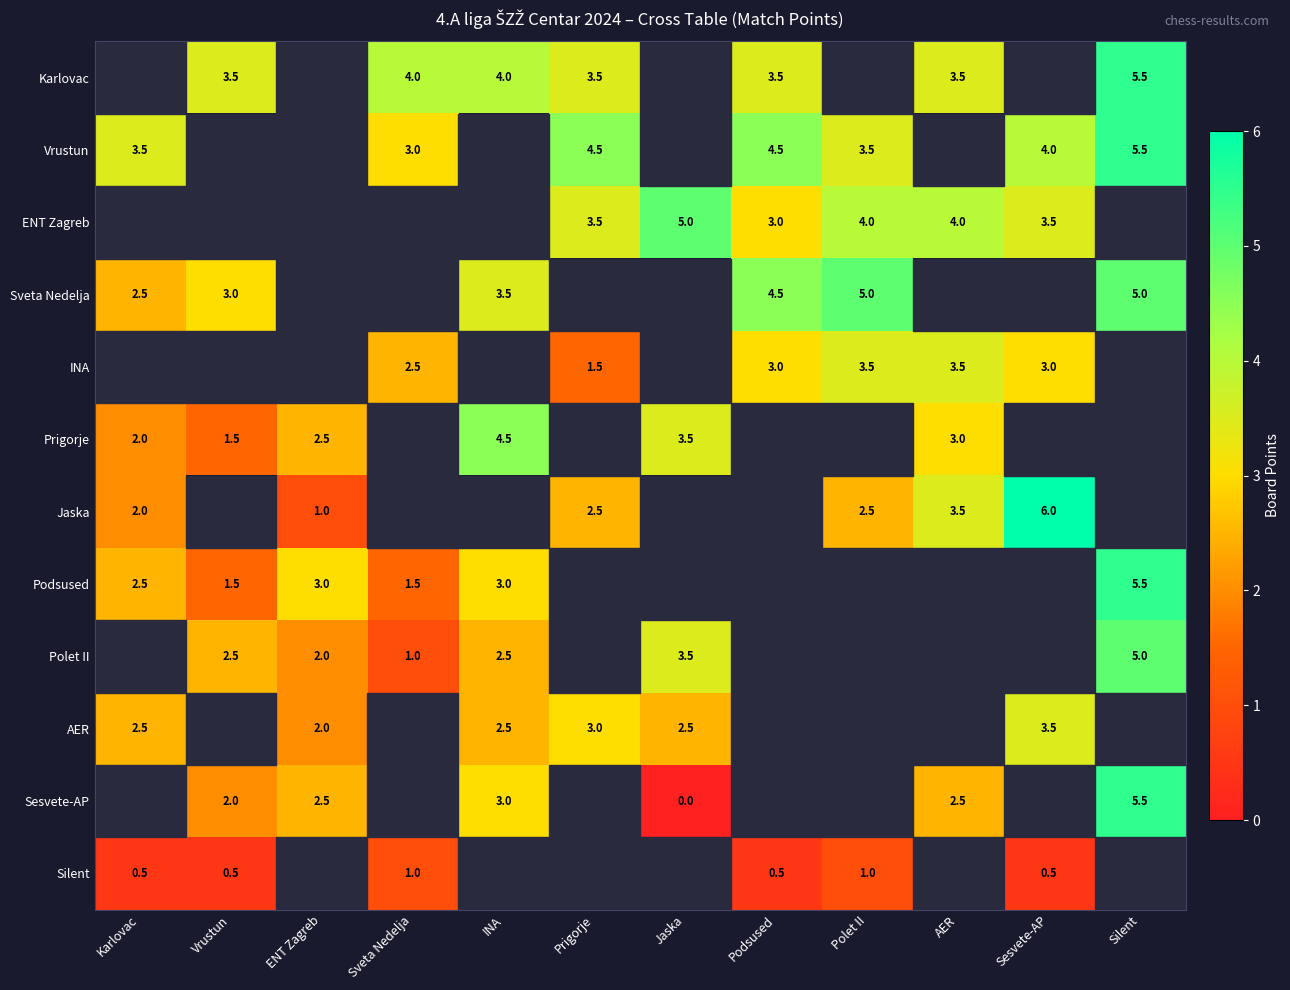

The value of Polet II at Vrustun is 1.4. True or false?

False